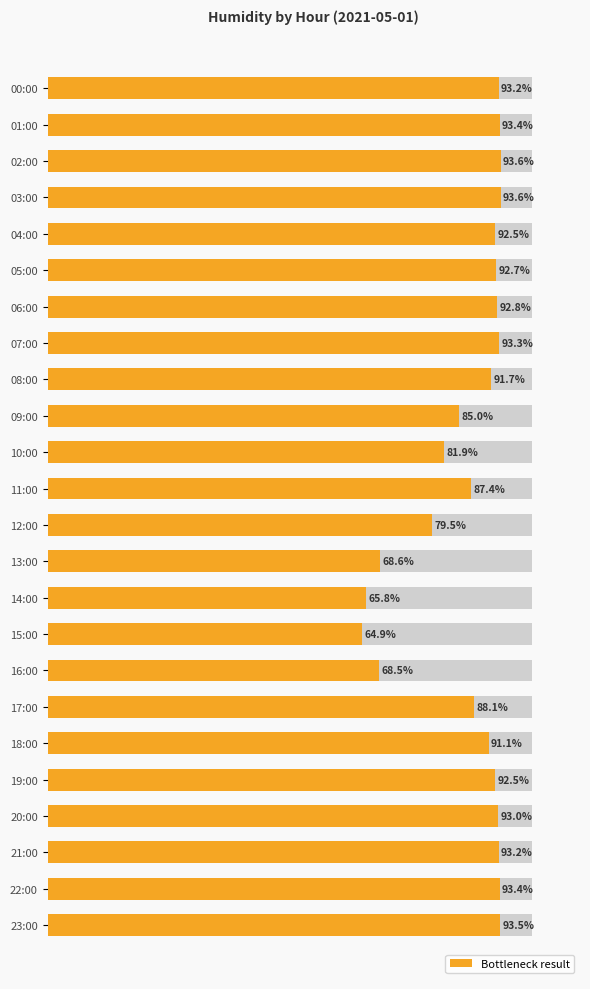

How many categories are shown in the chart?

24